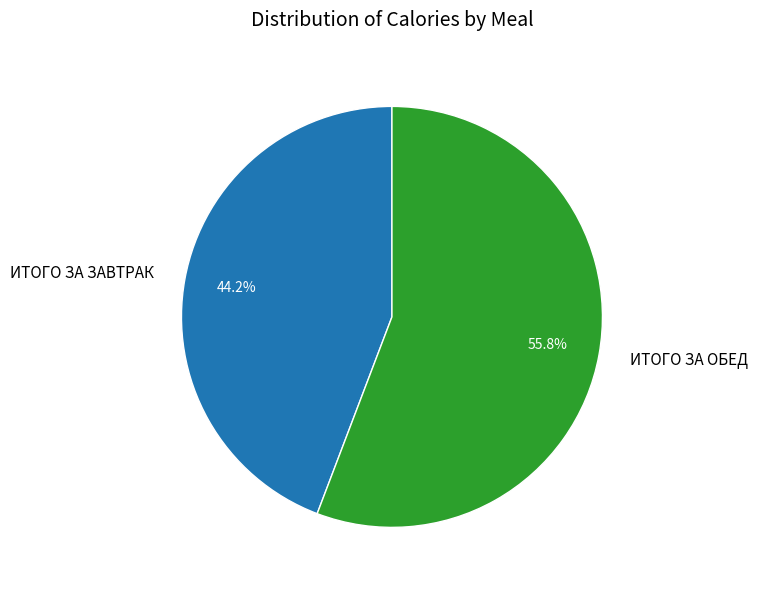

Count the number of slices in the pie.

2